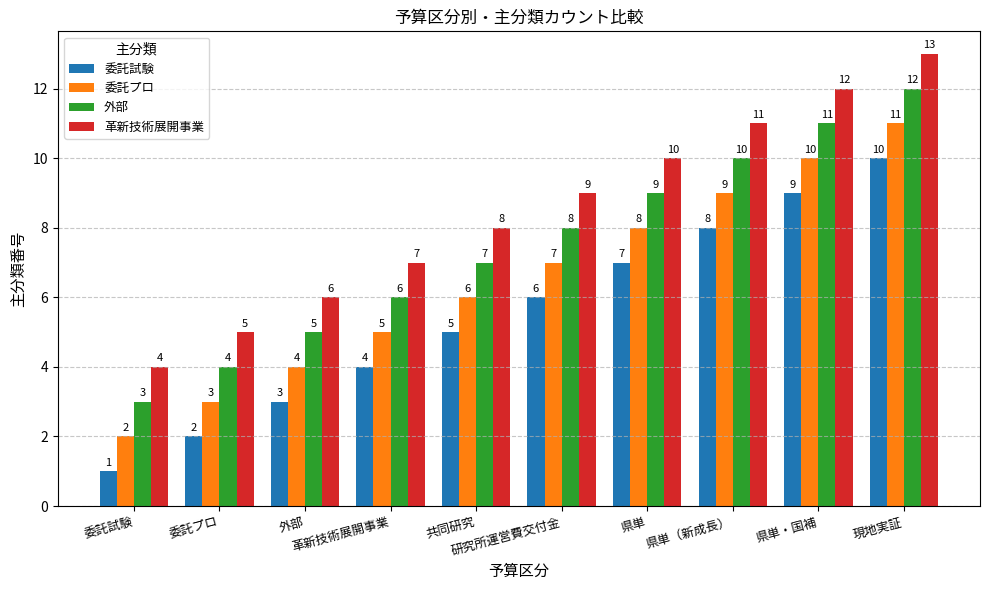

True or false: 委託プロ has a value of 10 at 県単・国補.

True